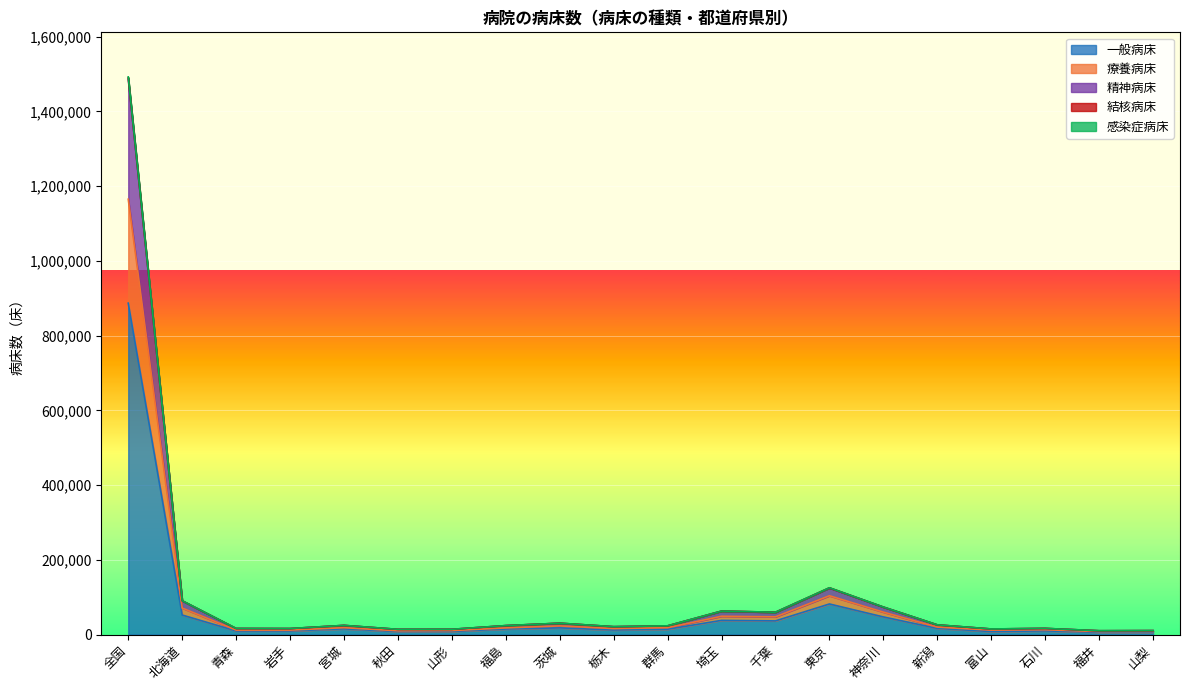

How many data points in 一般病床 are above 14865?

9